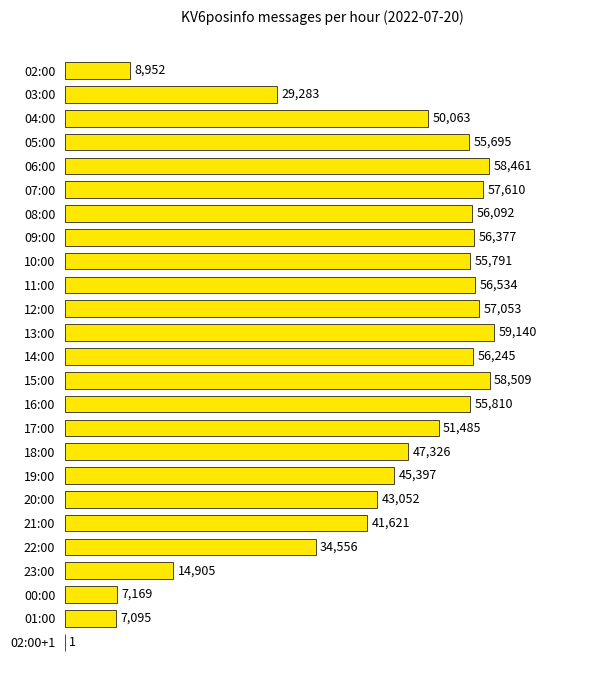

True or false: the data shows 8952 at 02:00.

True